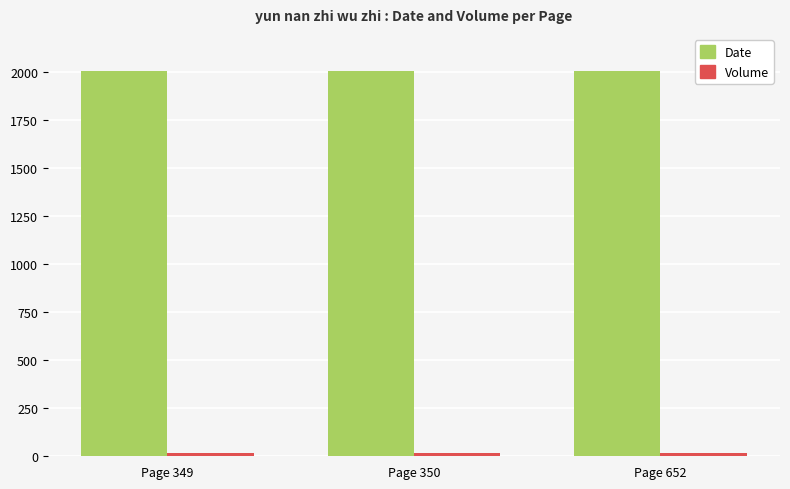

At how many categories does at least one series exceed 337?

3